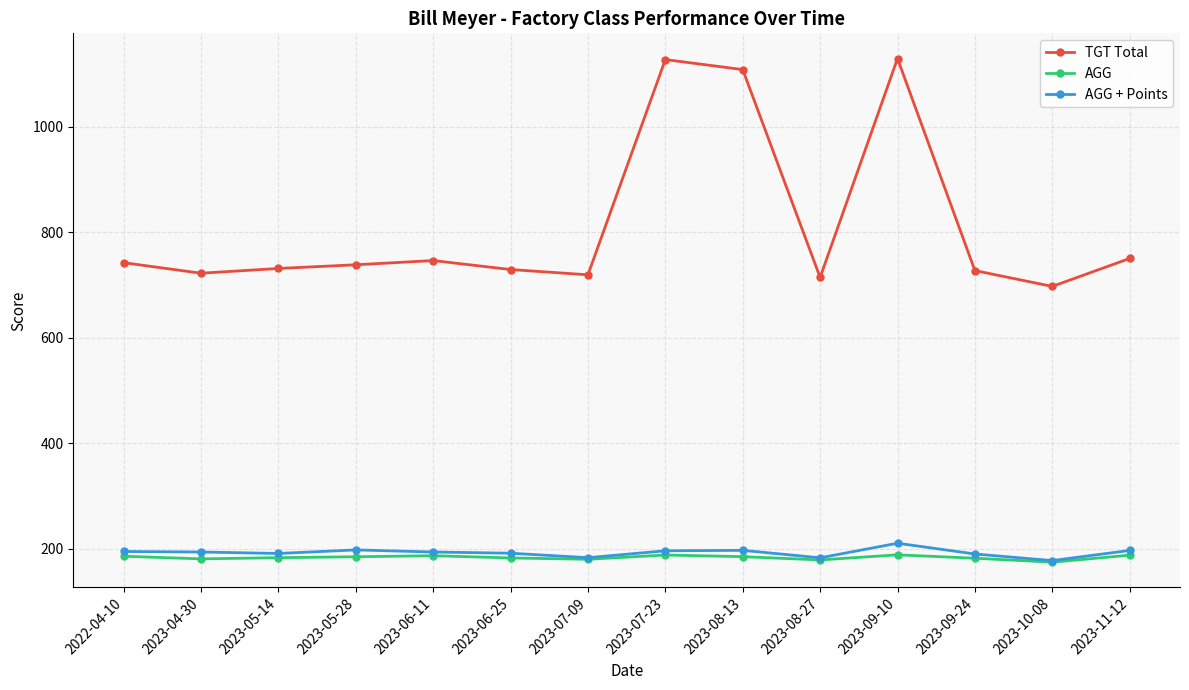

Which series has the largest total across all categories?

TGT Total